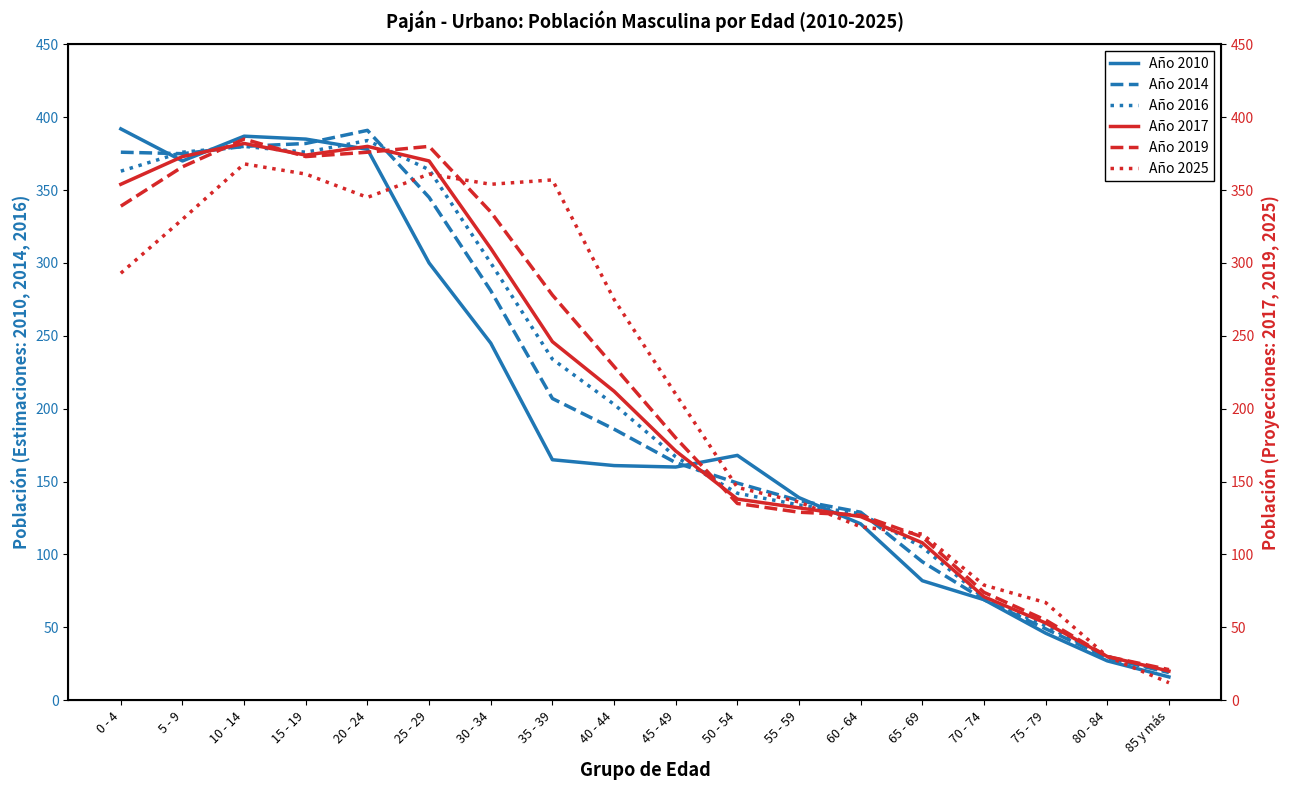

Reading right to left, transcribe all the data shown in this chart.

Año 2010: 85 y más=16	80 - 84=27	75 - 79=46	70 - 74=69	65 - 69=82	60 - 64=121	55 - 59=139	50 - 54=168	45 - 49=160	40 - 44=161	35 - 39=165	30 - 34=245	25 - 29=300	20 - 24=378	15 - 19=385	10 - 14=387	5 - 9=370	0 - 4=392
Año 2014: 85 y más=19	80 - 84=29	75 - 79=49	70 - 74=69	65 - 69=95	60 - 64=129	55 - 59=137	50 - 54=149	45 - 49=163	40 - 44=186	35 - 39=207	30 - 34=281	25 - 29=345	20 - 24=391	15 - 19=382	10 - 14=380	5 - 9=375	0 - 4=376
Año 2016: 85 y más=19	80 - 84=30	75 - 79=51	70 - 74=70	65 - 69=105	60 - 64=128	55 - 59=134	50 - 54=142	45 - 49=167	40 - 44=203	35 - 39=234	30 - 34=300	25 - 29=364	20 - 24=384	15 - 19=376	10 - 14=380	5 - 9=376	0 - 4=363
Año 2017: 85 y más=20	80 - 84=30	75 - 79=53	70 - 74=71	65 - 69=108	60 - 64=126	55 - 59=132	50 - 54=138	45 - 49=171	40 - 44=212	35 - 39=246	30 - 34=310	25 - 29=370	20 - 24=380	15 - 19=374	10 - 14=382	5 - 9=373	0 - 4=354
Año 2019: 85 y más=21	80 - 84=30	75 - 79=55	70 - 74=74	65 - 69=112	60 - 64=127	55 - 59=129	50 - 54=135	45 - 49=180	40 - 44=229	35 - 39=278	30 - 34=335	25 - 29=380	20 - 24=376	15 - 19=373	10 - 14=385	5 - 9=366	0 - 4=339
Año 2025: 85 y más=12	80 - 84=30	75 - 79=67	70 - 74=79	65 - 69=114	60 - 64=119	55 - 59=136	50 - 54=146	45 - 49=210	40 - 44=275	35 - 39=357	30 - 34=354	25 - 29=361	20 - 24=345	15 - 19=361	10 - 14=368	5 - 9=330	0 - 4=293